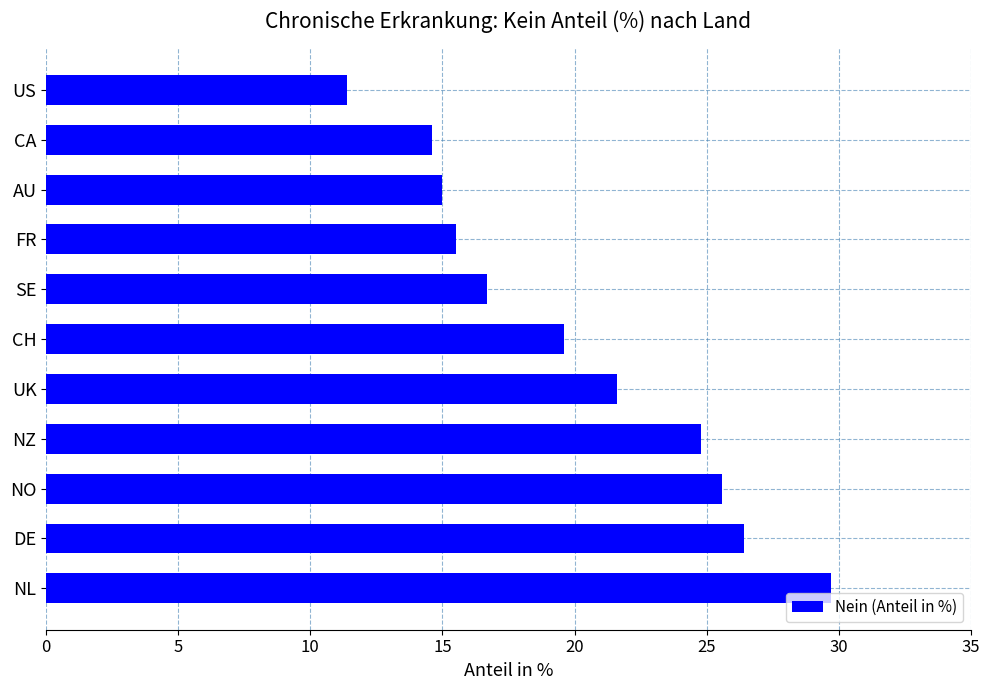

What is the change in value from CA to US?

-3.2